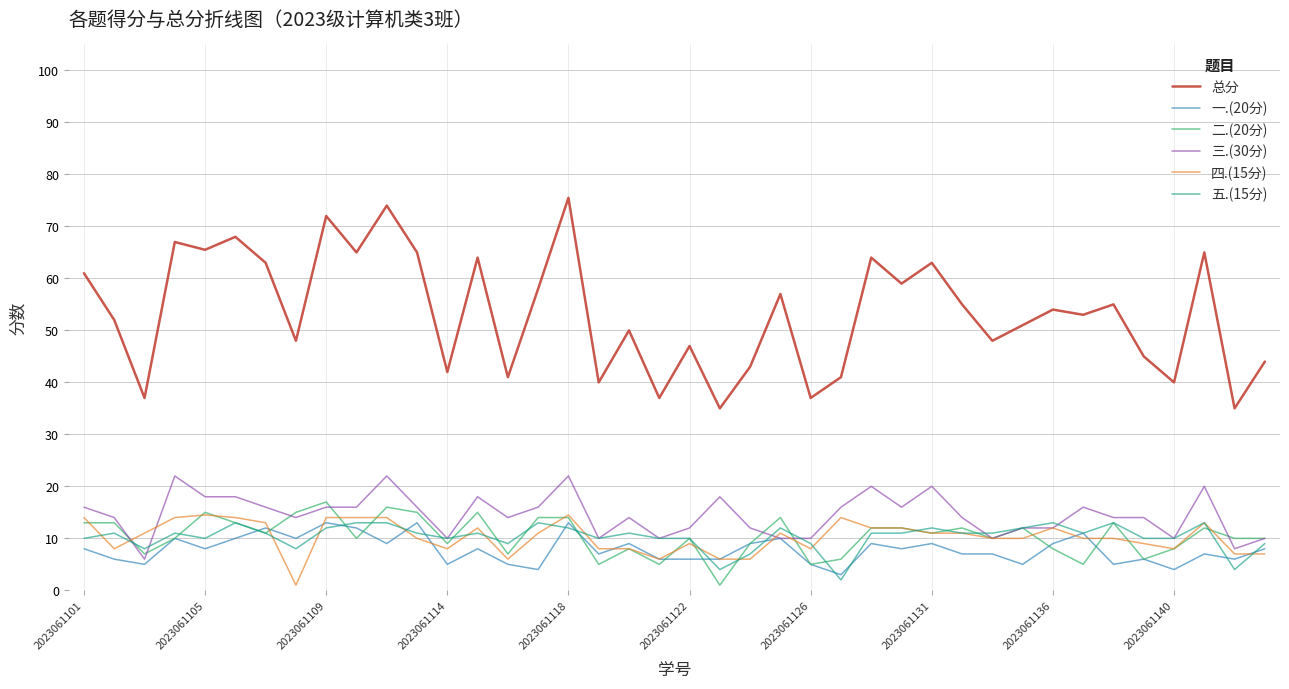

Reading right to left, extract all data points from this chart.

总分: 44.0	35.0	65.0	40.0	45.0	55.0	53.0	54.0	51.0	48.0	55.0	63.0	59.0	64.0	41.0	37.0	57.0	43.0	35.0	47.0	37.0	50.0	40.0	75.5	58.0	41.0	64.0	42.0	65.0	74.0	65.0	72.0	48.0	63.0	68.0	65.5	67.0	37.0	52.0	61.0
一.(20分): 8.0	6.0	7.0	4.0	6.0	5.0	11.0	9.0	5.0	7.0	7.0	9.0	8.0	9.0	3.0	5.0	10.0	9.0	6.0	6.0	6.0	9.0	7.0	13.0	4.0	5.0	8.0	5.0	13.0	9.0	12.0	13.0	10.0	12.0	10.0	8.0	10.0	5.0	6.0	8.0
二.(20分): 10.0	10.0	12.0	8.0	6.0	13.0	5.0	8.0	12.0	10.0	12.0	11.0	12.0	12.0	6.0	5.0	14.0	9.0	1.0	10.0	5.0	8.0	5.0	14.0	14.0	7.0	15.0	9.0	15.0	16.0	10.0	17.0	15.0	11.0	13.0	15.0	10.0	7.0	13.0	13.0
三.(30分): 10.0	8.0	20.0	10.0	14.0	14.0	16.0	12.0	12.0	10.0	14.0	20.0	16.0	20.0	16.0	10.0	10.0	12.0	18.0	12.0	10.0	14.0	10.0	22.0	16.0	14.0	18.0	10.0	16.0	22.0	16.0	16.0	14.0	16.0	18.0	18.0	22.0	6.0	14.0	16.0
四.(15分): 7.0	7.0	13.0	8.0	9.0	10.0	10.0	12.0	10.0	10.0	11.0	11.0	12.0	12.0	14.0	8.0	11.0	6.0	6.0	9.0	6.0	8.0	8.0	14.5	11.0	6.0	12.0	8.0	10.0	14.0	14.0	14.0	1.0	13.0	14.0	14.5	14.0	11.0	8.0	14.0
五.(15分): 9.0	4.0	13.0	10.0	10.0	13.0	11.0	13.0	12.0	11.0	11.0	12.0	11.0	11.0	2.0	9.0	12.0	7.0	4.0	10.0	10.0	11.0	10.0	12.0	13.0	9.0	11.0	10.0	11.0	13.0	13.0	12.0	8.0	11.0	13.0	10.0	11.0	8.0	11.0	10.0